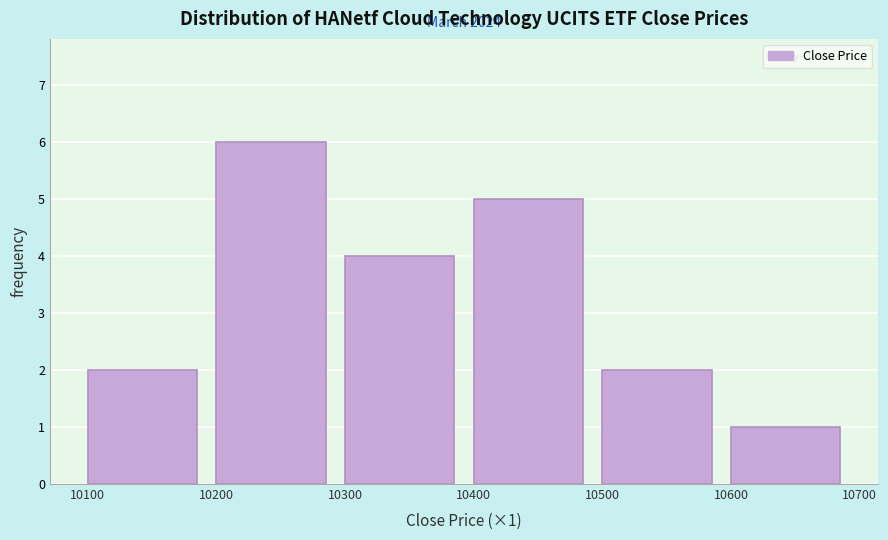

Over which range of the x-axis is the bar tallest?

10200 to 10300